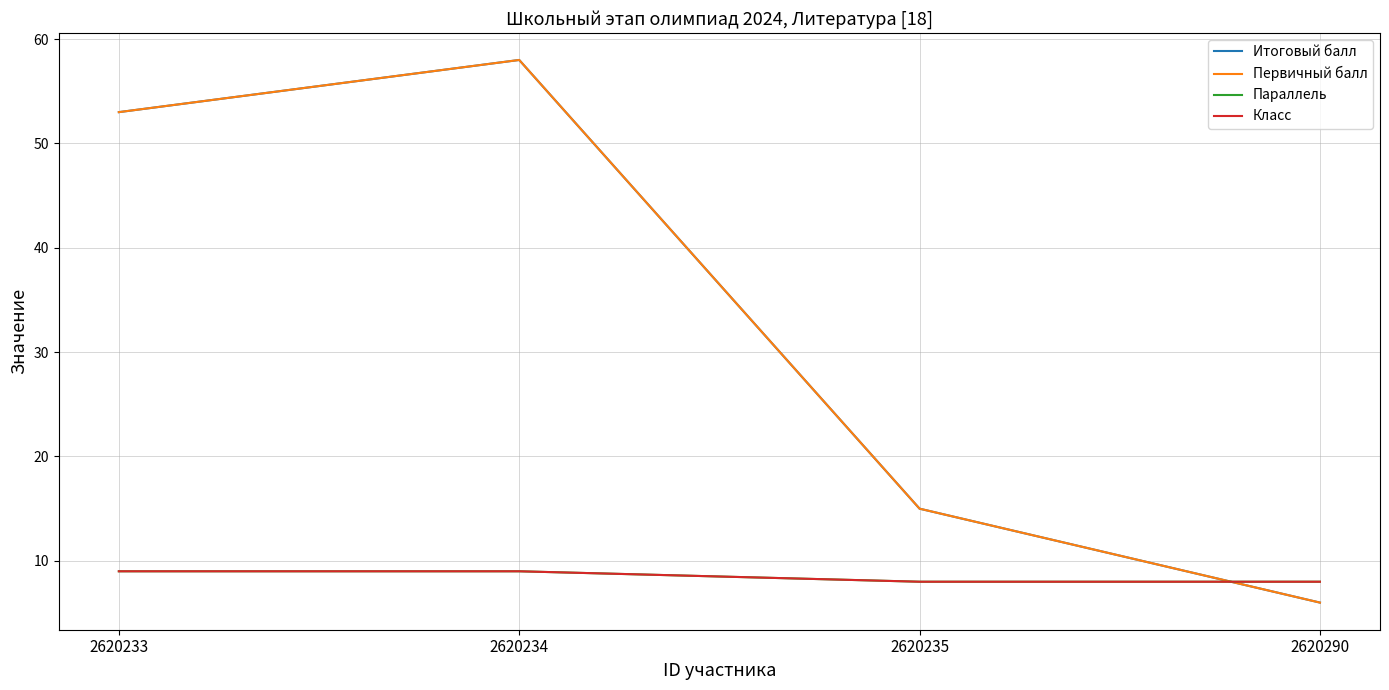

The Первичный балл series shows 53 at 2620233. True or false?

True